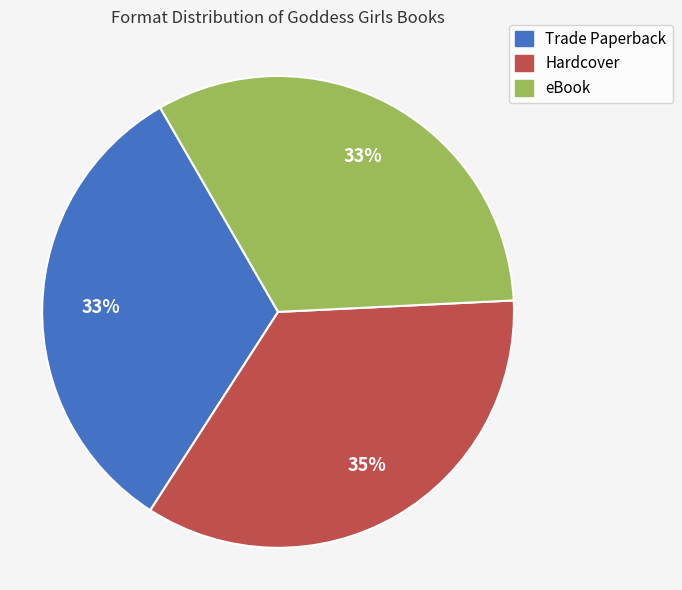

What is the largest slice in the pie chart?

Hardcover